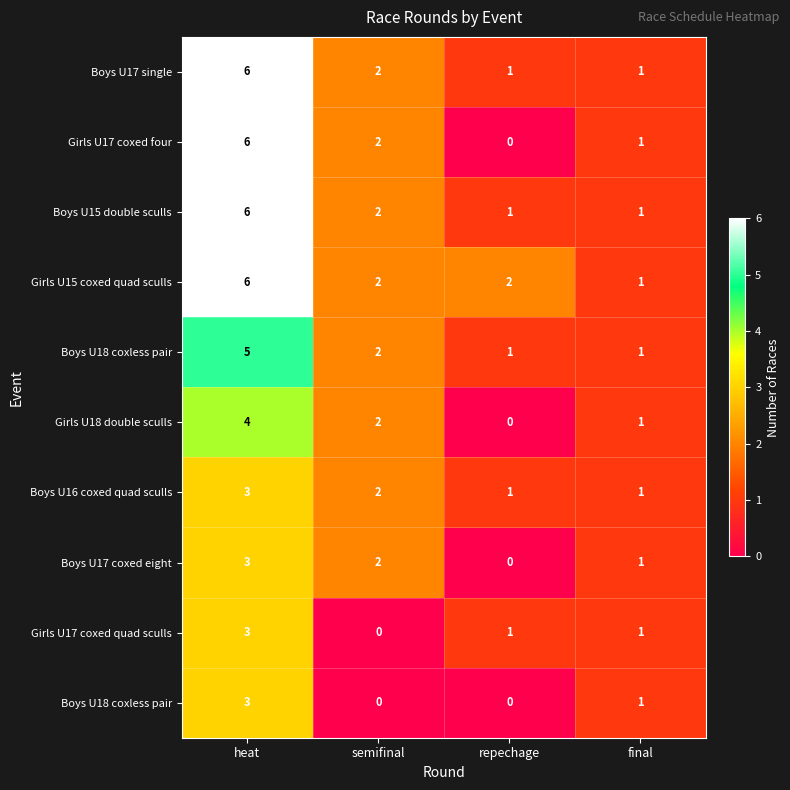

At which category is the sum across all series the highest?

heat